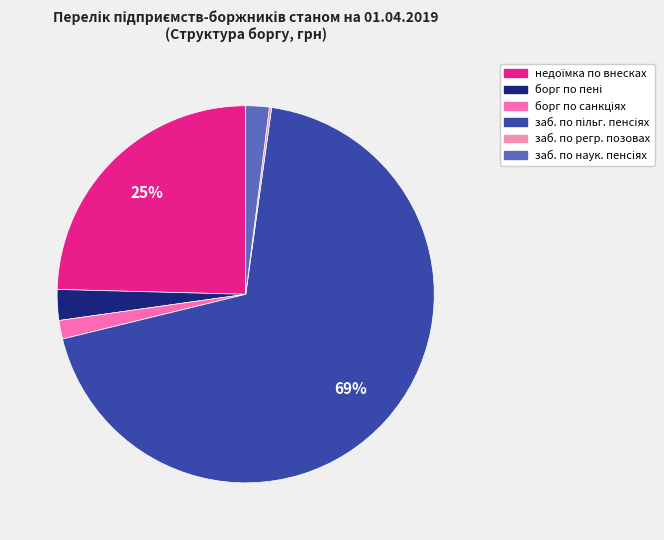

Which category accounts for the majority?

заборгованість по пільговим пенсіям